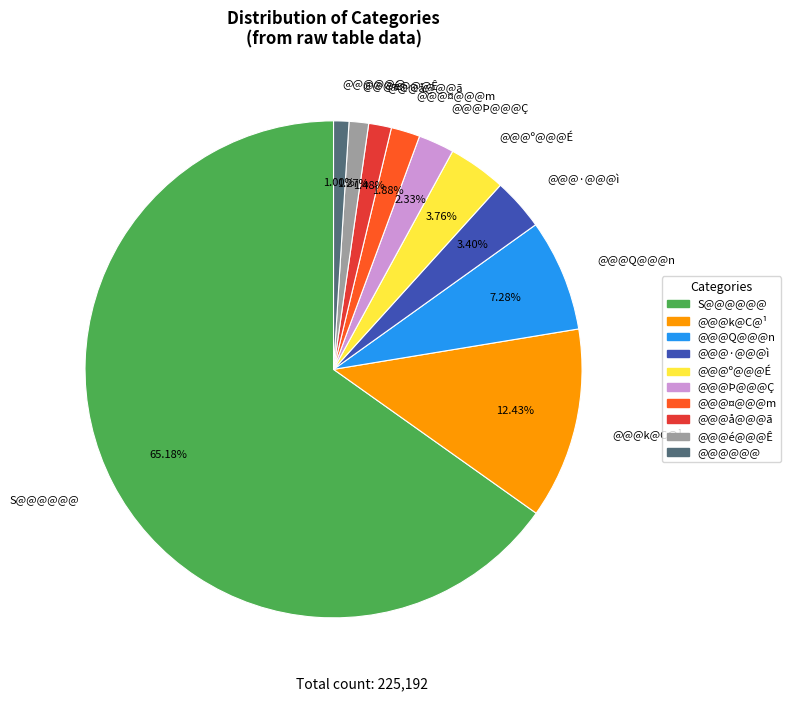

What percentage is the @@@å@@@ã slice, to the nearest percent?

1%